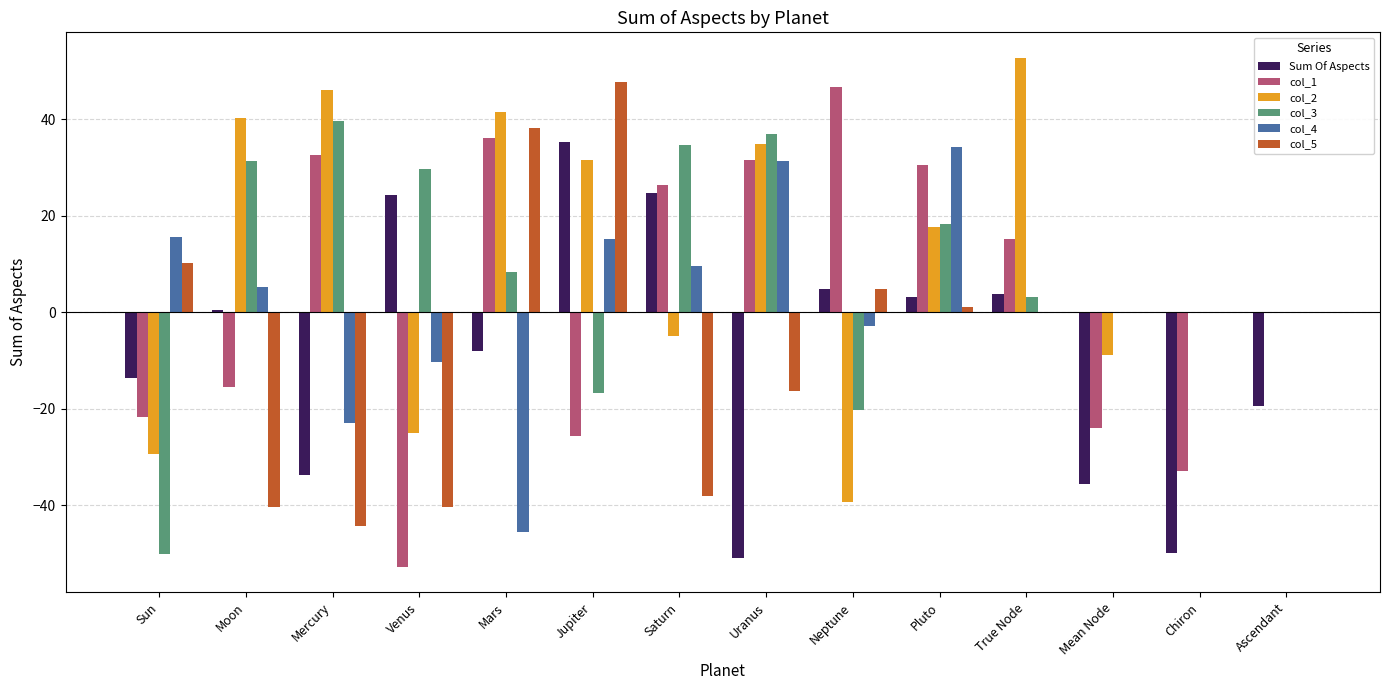

How many groups of bars are there?

14